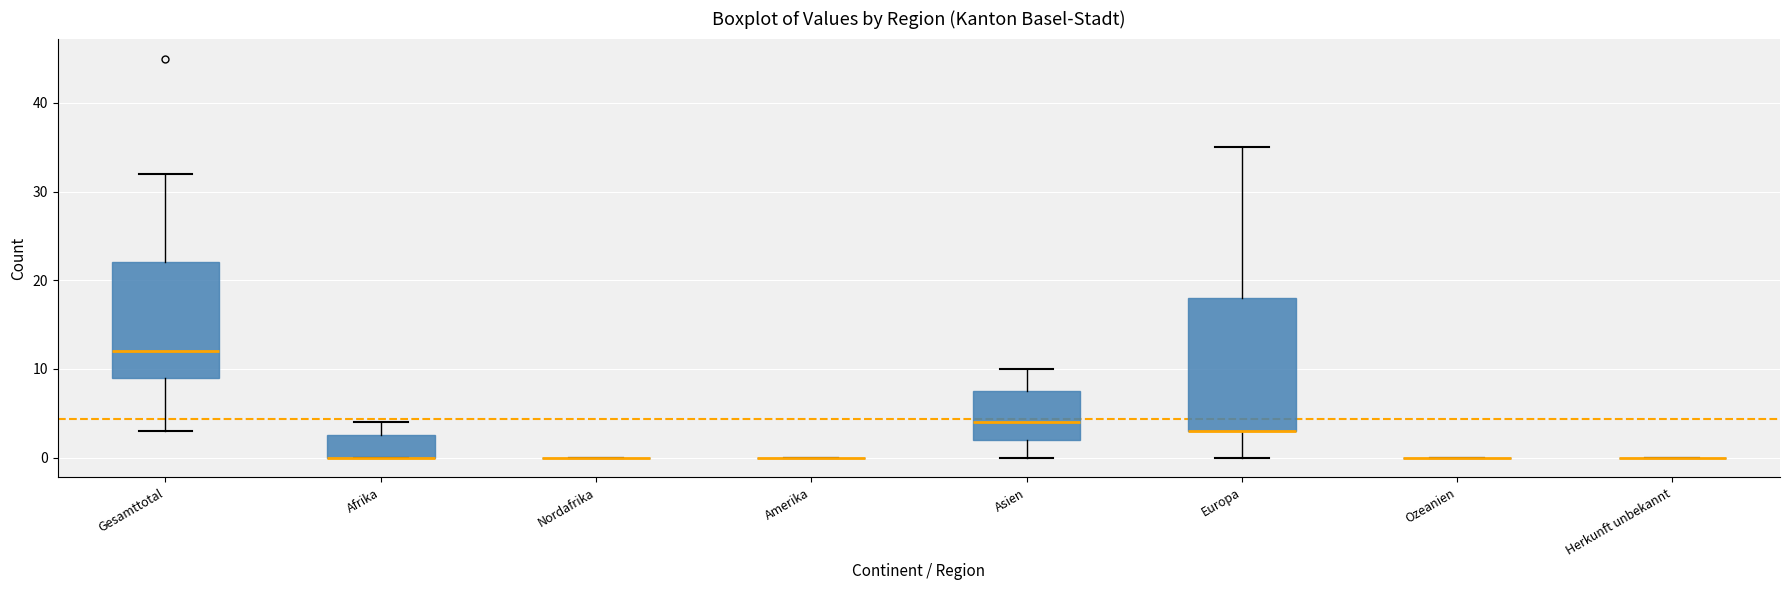

Reading left to right, read every box against the y-axis: the position of its median line, the range the box covers, and the ends of its whiskers. The values are not printed on the chart, so give them approximately, as read against the axis.

Gesamttotal: median 12, box 9 to 22, whiskers 3 to 32
Afrika: median 0 (drawn on the box's lower edge), box 0 to 3, whiskers 0 to 4
Nordafrika: box collapsed to a line at 0, whiskers 0 to 0
Amerika: box collapsed to a line at 0, whiskers 0 to 0
Asien: median 4, box 2 to 8, whiskers 0 to 10
Europa: median 3 (drawn on the box's lower edge), box 3 to 18, whiskers 0 to 35
Ozeanien: box collapsed to a line at 0, whiskers 0 to 0
Herkunft unbekannt: box collapsed to a line at 0, whiskers 0 to 0